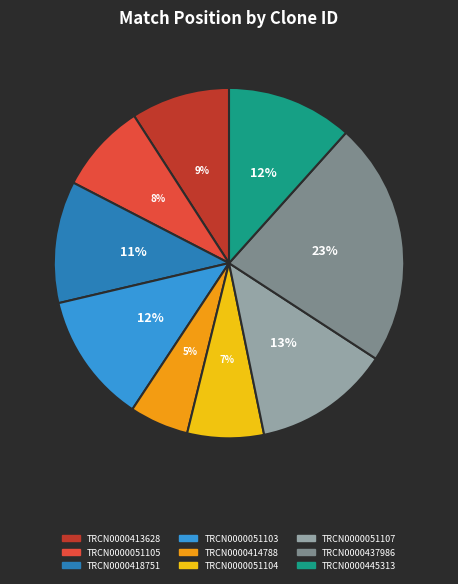

To the nearest percent, what percentage of the pie is TRCN0000437986?

23%